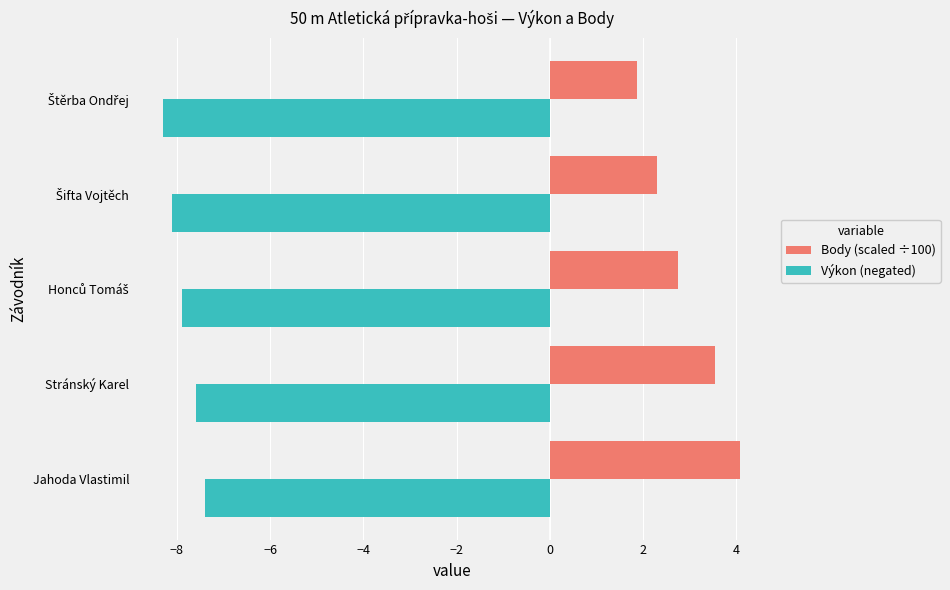

What is the lowest value of the Body (scaled ÷100) series?

1.9